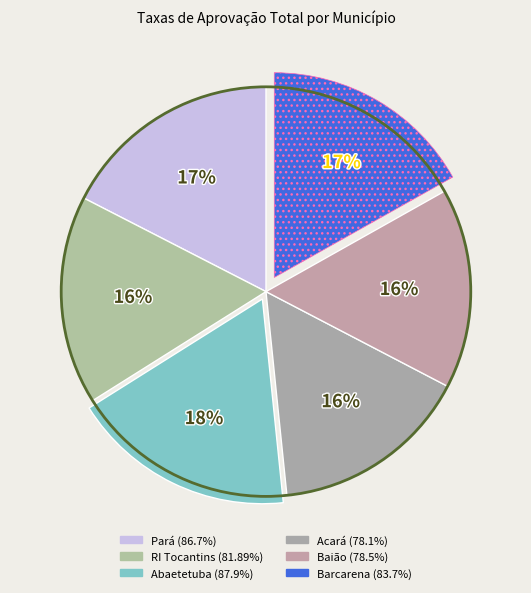

True or false: Baião accounts for 3% of the total.

False